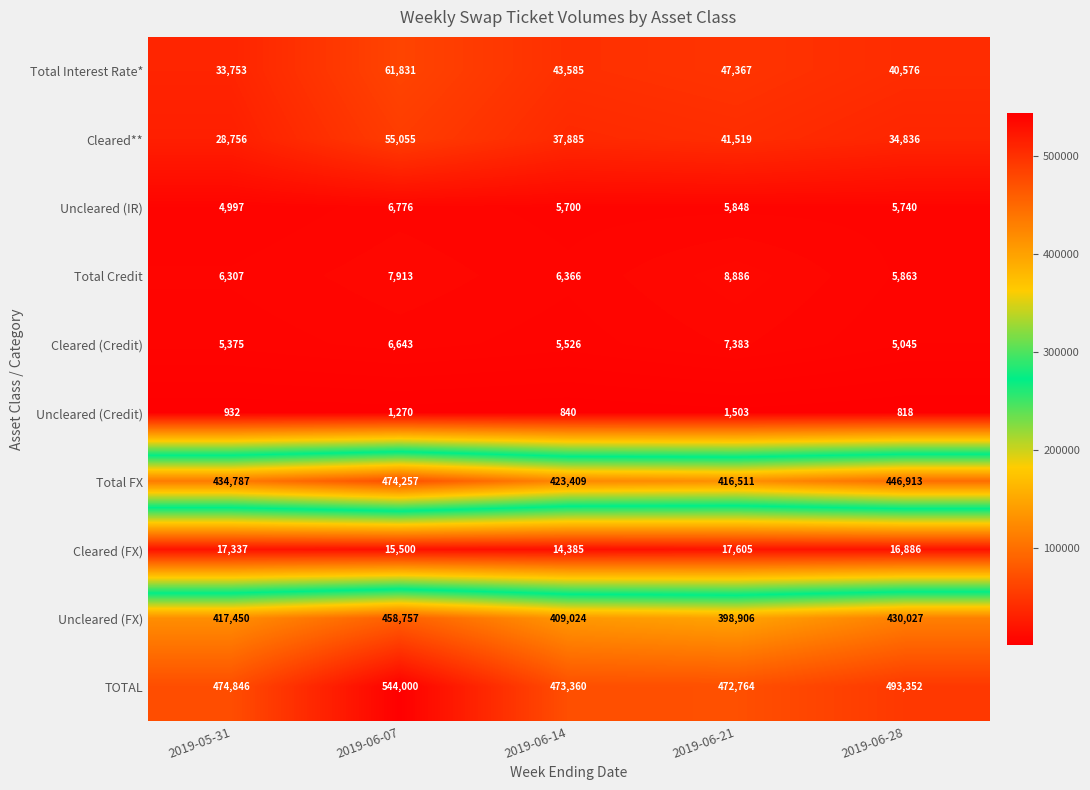

Between 2019-06-07 and 2019-06-28, which series saw the biggest shift?

TOTAL